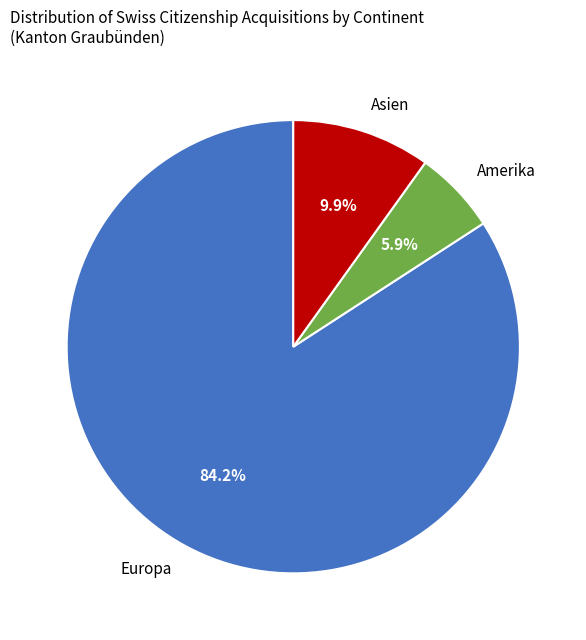

Rank the categories by value from highest to lowest.

Europa, Asien, Amerika